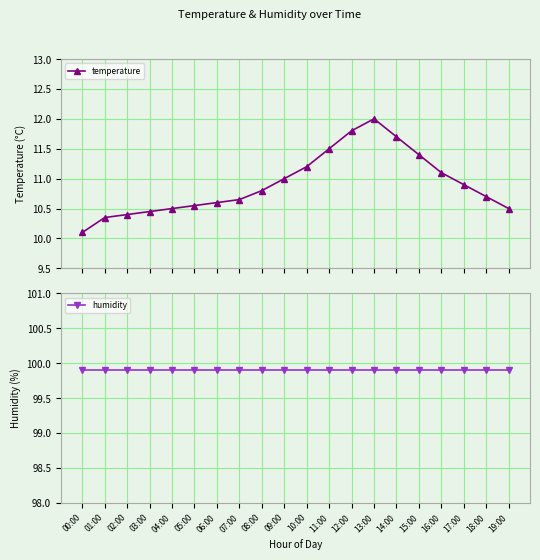

True or false: temperature and humidity cross at least once.

False